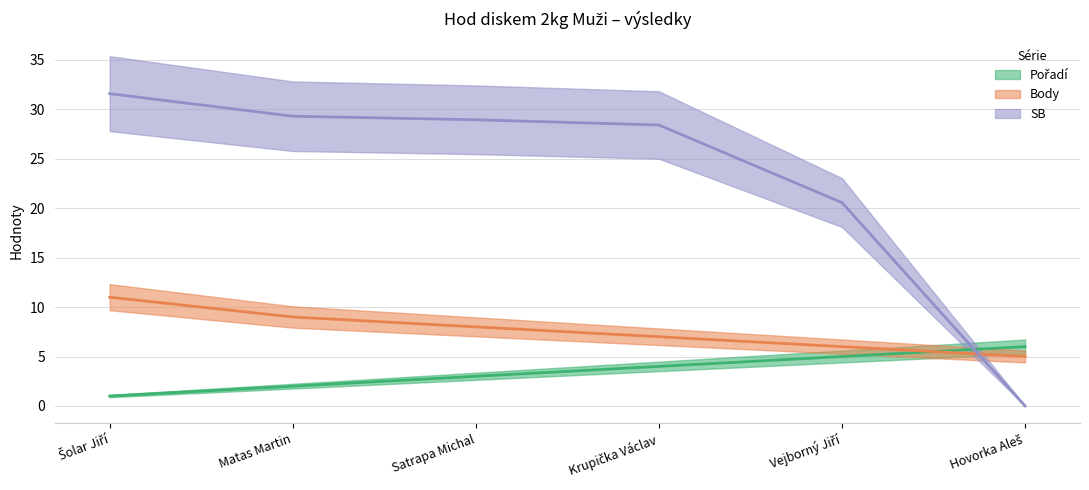

What is the average value of the Pořadí series?

3.5